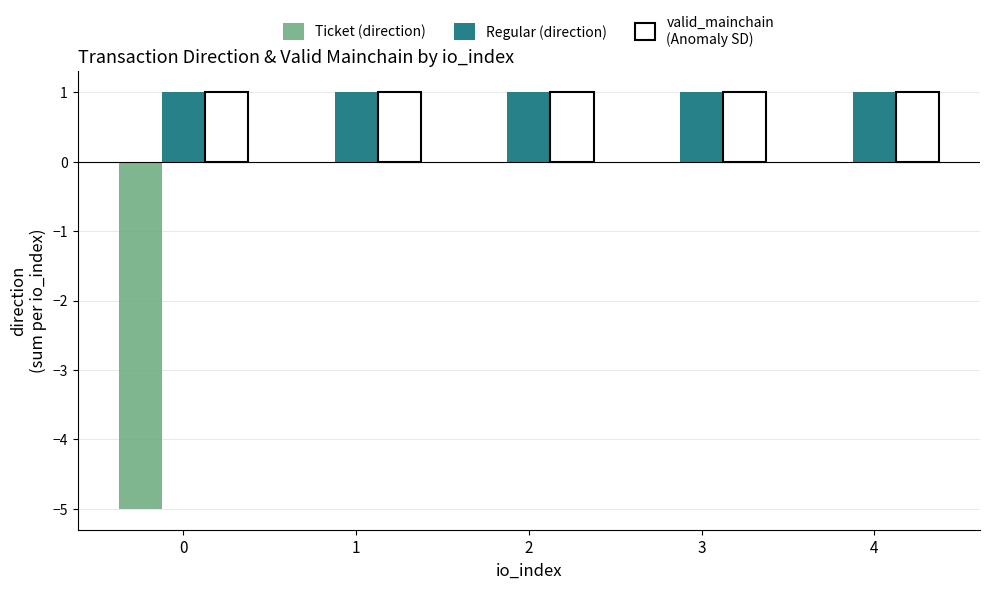

What is the total value across all series at 0?

-3